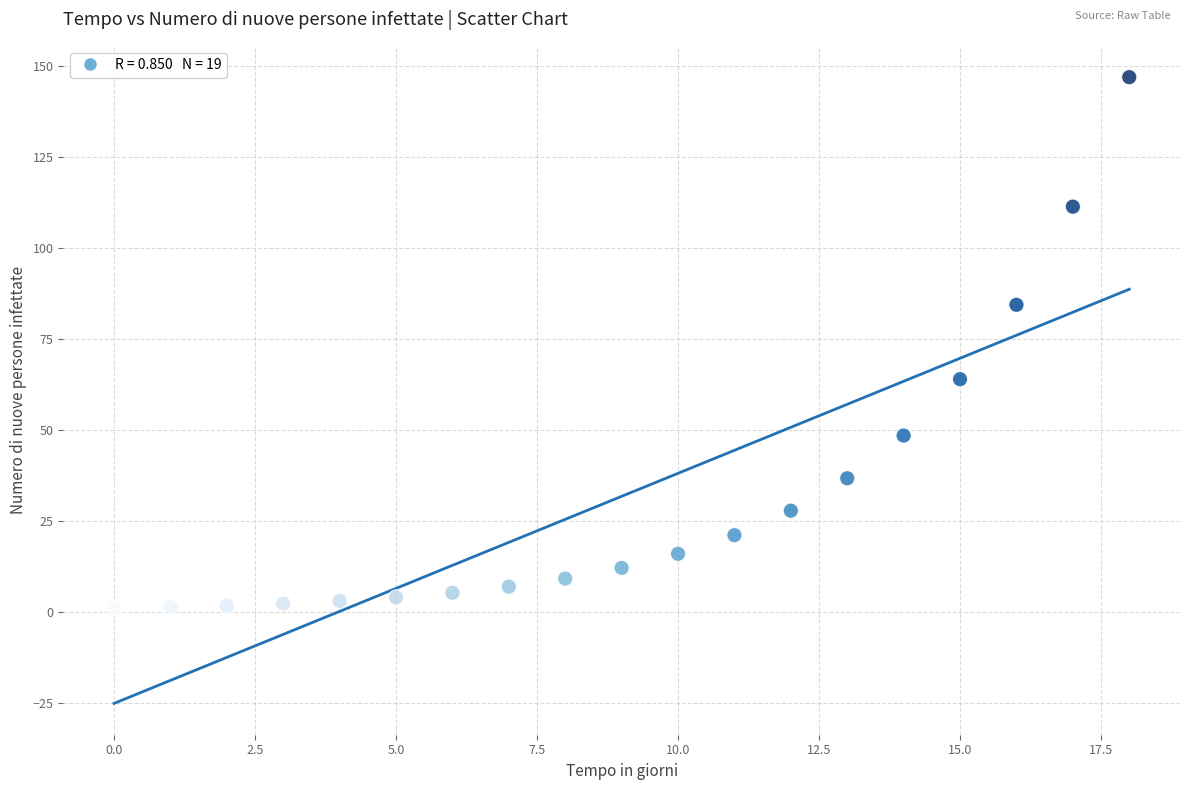

What is the range of Y values (max minus min)?

146.0